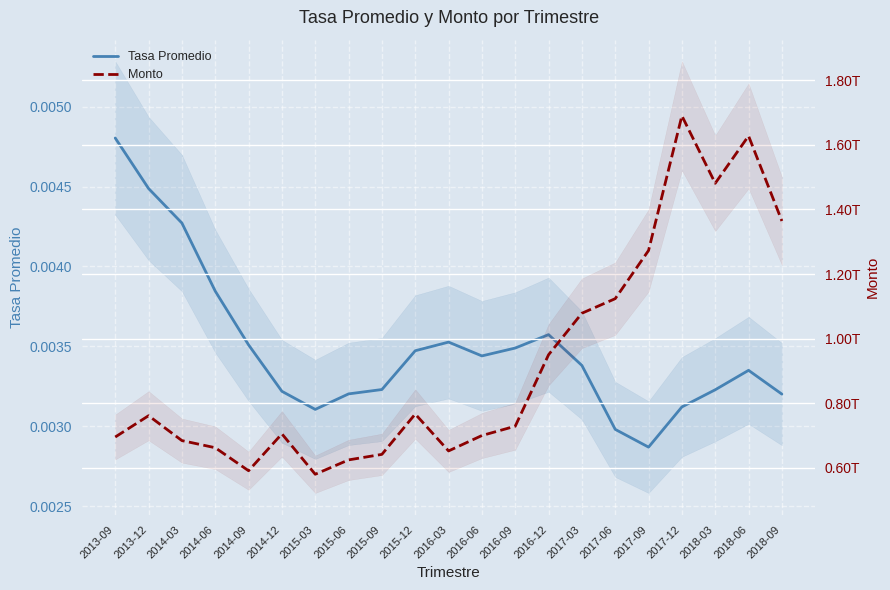

What is the sum of the Monto values at 2016-03 and 2016-09?

1380636899073.6